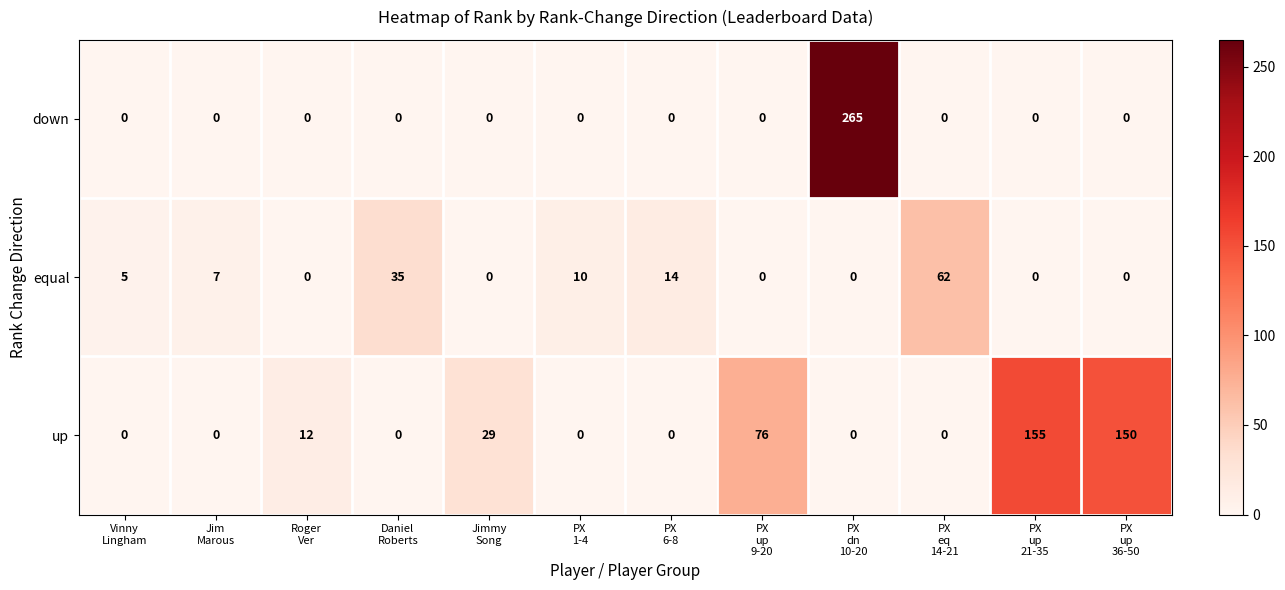

What is the spread (max minus min) of values at Roger
Ver?

12